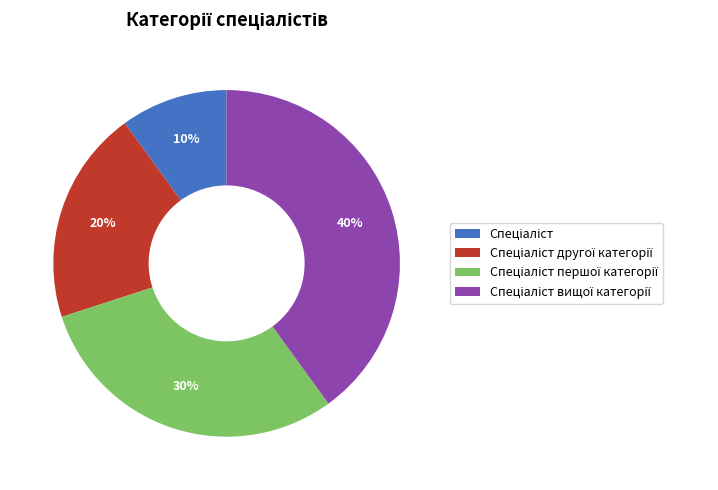

Does any single category account for the majority?

No